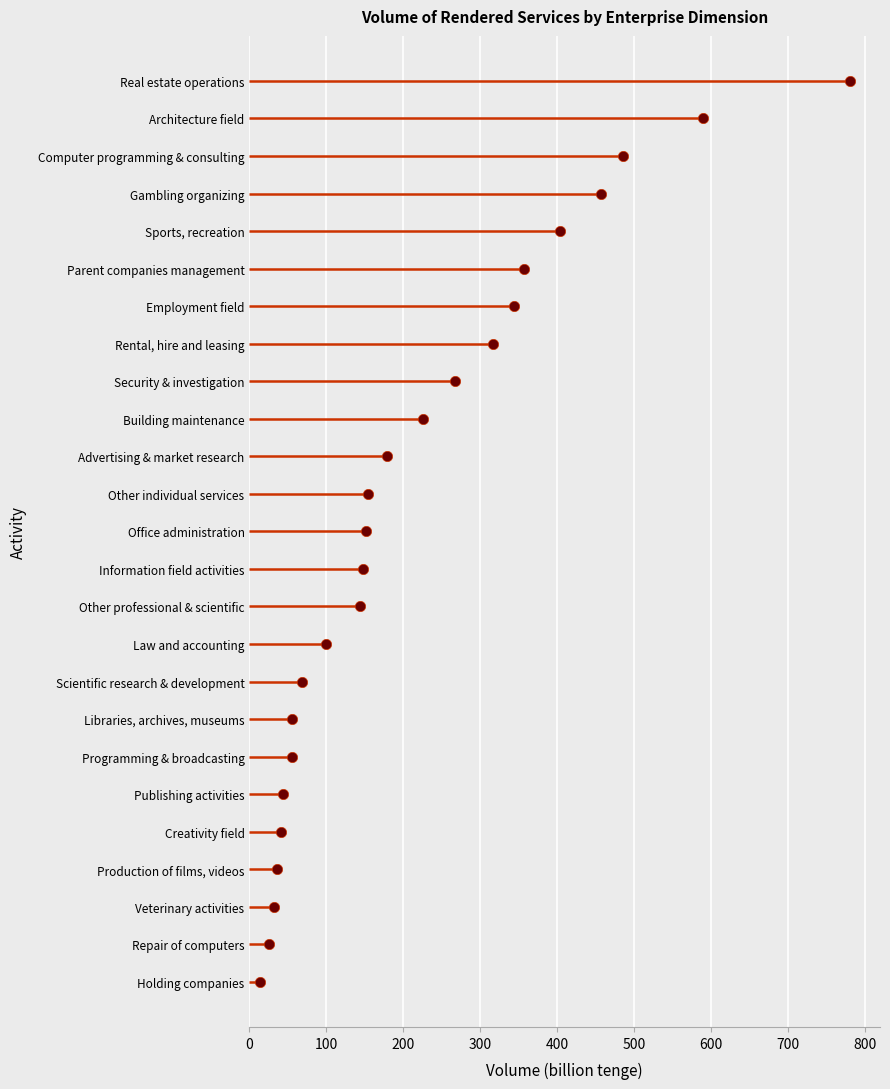

Which has a higher value, 0 or 600?

600